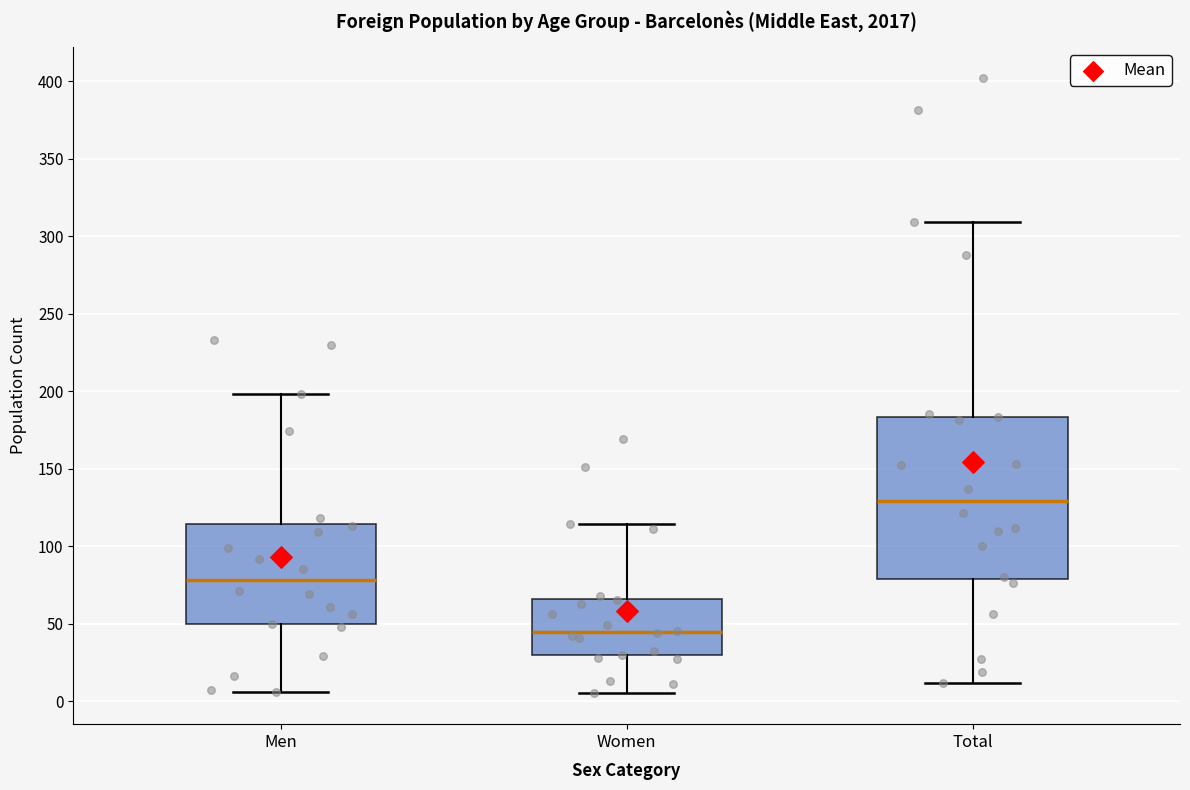

Which box is the tallest, from its lower edge to its upper edge?

Total